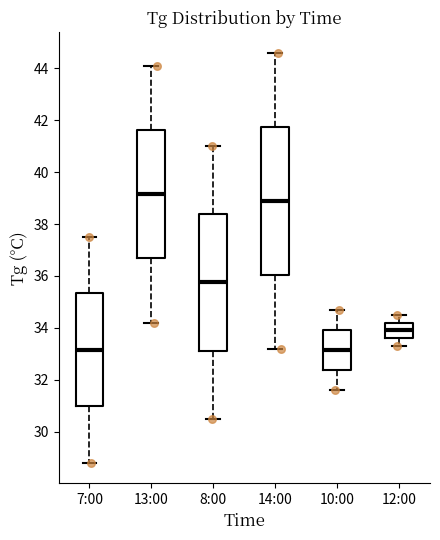

Reading left to right, read every box against the y-axis: the position of its median line, the range the box covers, and the ends of its whiskers. The values are not printed on the chart, so give them approximately, as read against the axis.

7:00: median 33.2, box 31.0 to 35.4, whiskers 28.8 to 37.6
13:00: median 39.2, box 36.6 to 41.6, whiskers 34.2 to 44.2
8:00: median 35.8, box 33.2 to 38.4, whiskers 30.6 to 41.0
14:00: median 39.0, box 36.0 to 41.8, whiskers 33.2 to 44.6
10:00: median 33.2, box 32.4 to 34.0, whiskers 31.6 to 34.8
12:00: median 34.0, box 33.6 to 34.2, whiskers 33.4 to 34.6